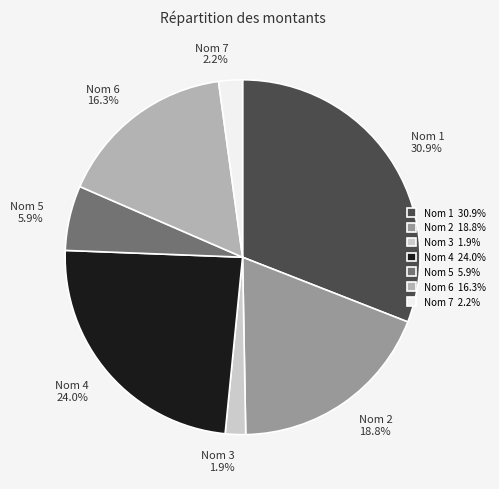

True or false: Nom 1 accounts for 31% of the total.

True